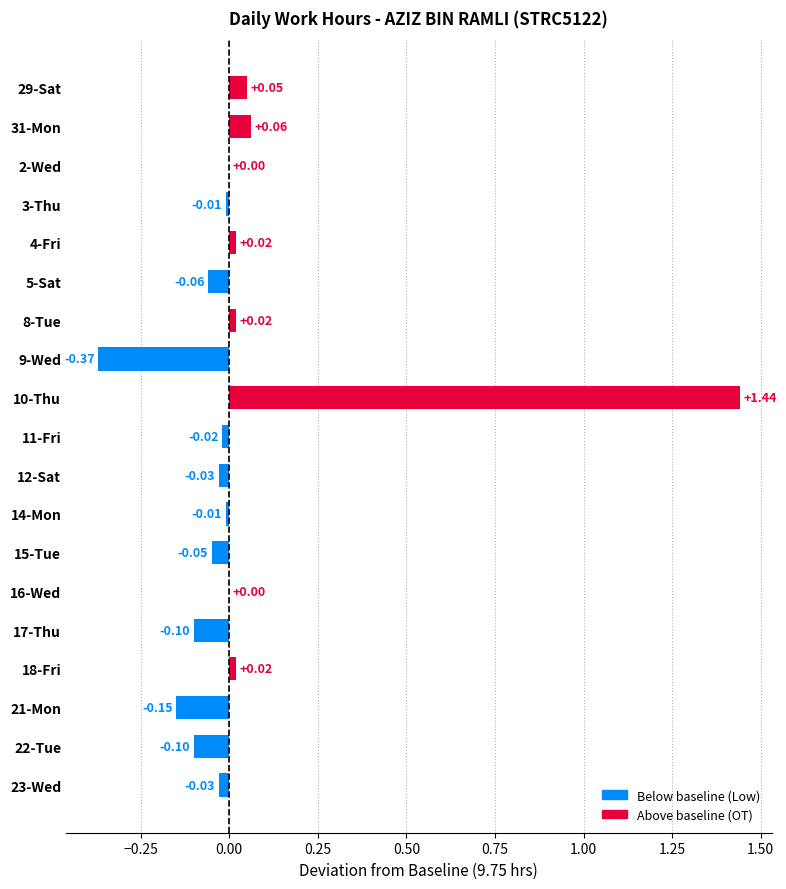

Are the bars horizontal?

Yes